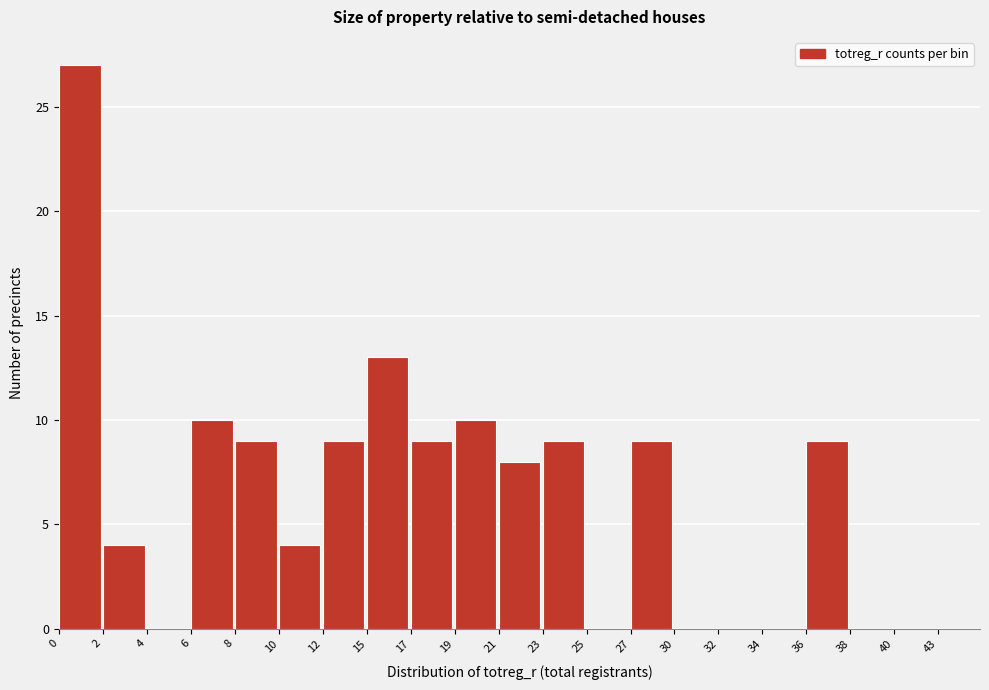

Reading left to right, list all the values displayed in this chart.

0=27	2=4	4=0	6=10	8=9	10=4	12=9	15=13	17=9	19=10	21=8	23=9	25=0	27=9	30=0	32=0	34=0	36=9	38=0	40=0